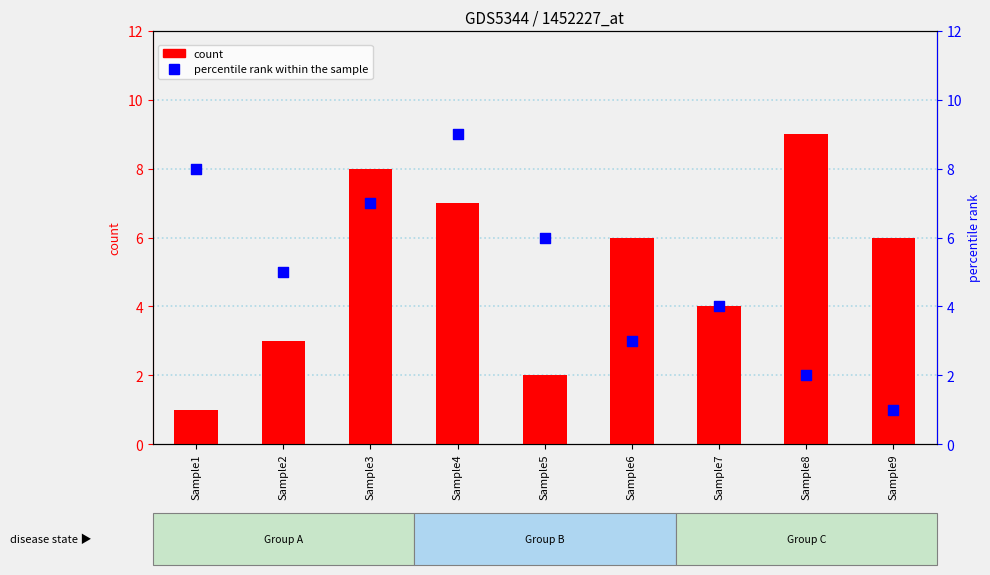

Which series has the widest spread of Y values?

count